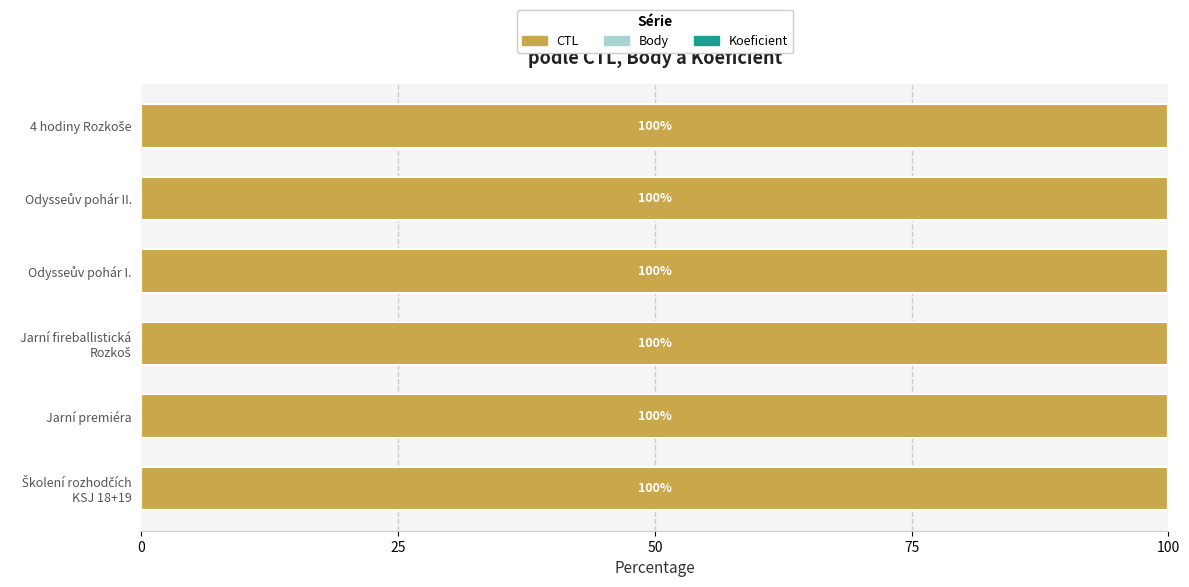

Is it true that CTL equals 35.7 at Jarní premiéra?

False